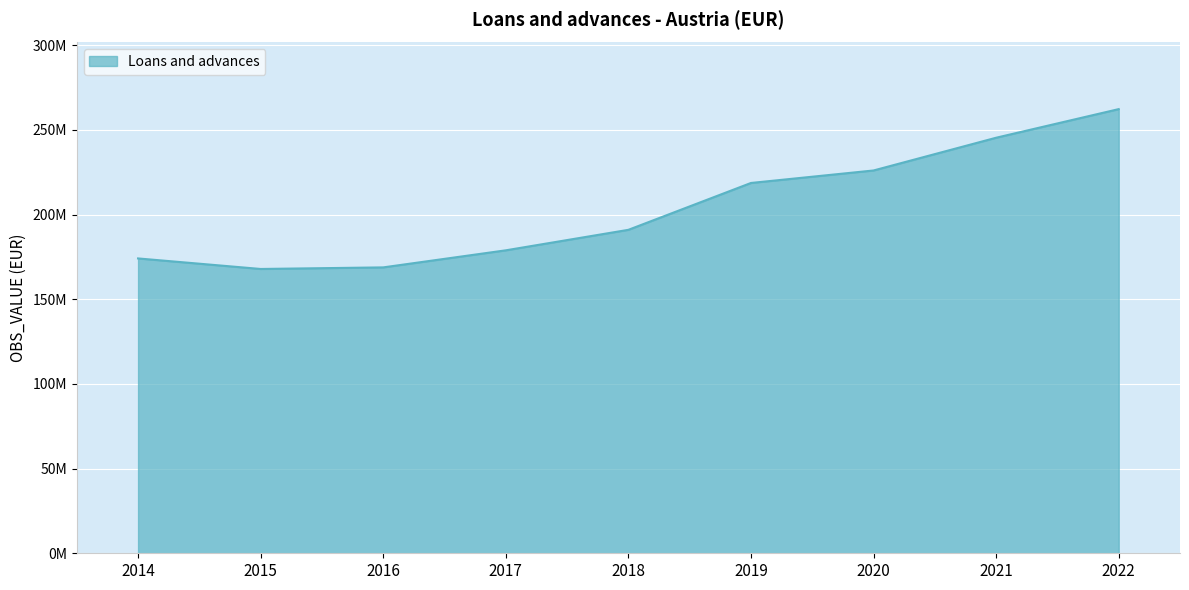

Reading left to right, transcribe all the data shown in this chart.

174125181	167902591	168838107	178918801	191022318	218693482	226072725	245406647	262306277